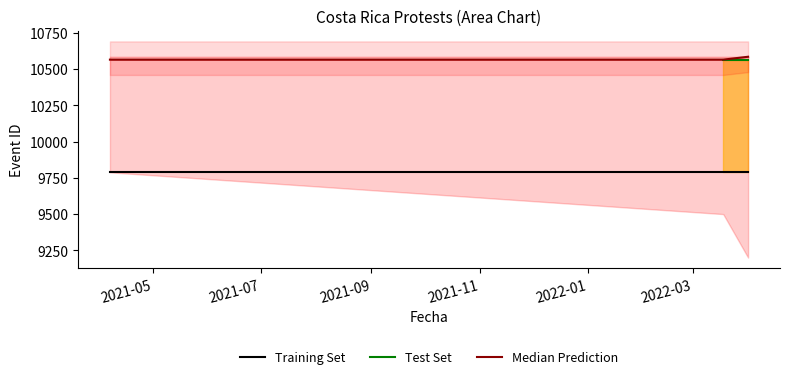

How many data points does each series have?

3